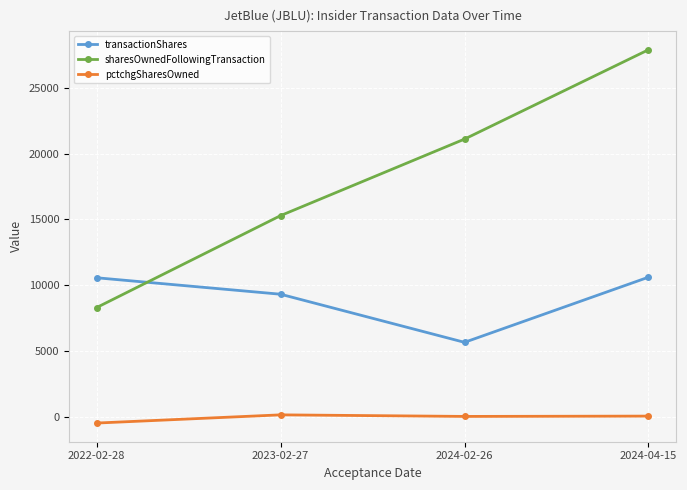

Does the chart have visible grid lines?

Yes